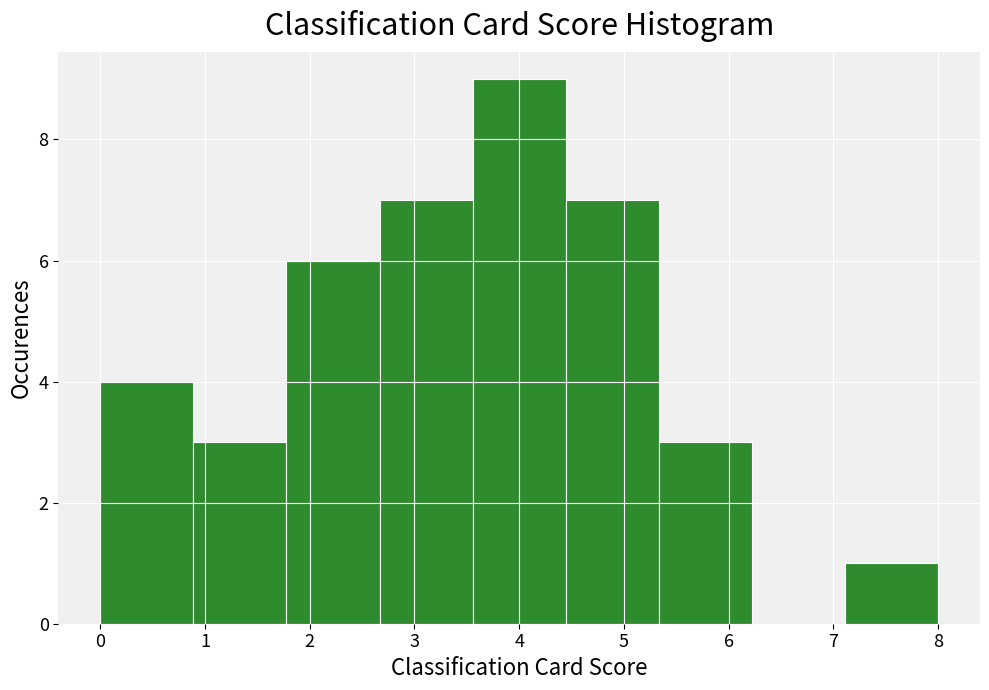

Reading left to right, list every bar in this chart as the range it spans on the x-axis followed by its height. Neither the bar edges nor the heights are printed on the chart, so give them approximately, as read against the axes.

0.0 to 0.9: 4
0.9 to 1.8: 3
1.8 to 2.7: 6
2.7 to 3.6: 7
3.6 to 4.4: 9
4.4 to 5.3: 7
5.3 to 6.2: 3
6.2 to 7.1: 0
7.1 to 8.0: 1